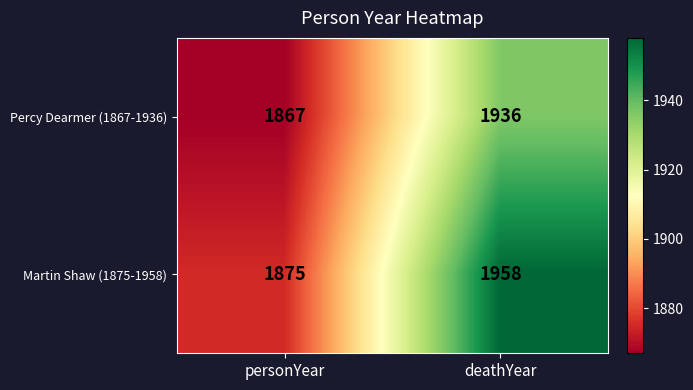

What is the difference between the highest and lowest values at deathYear?

22